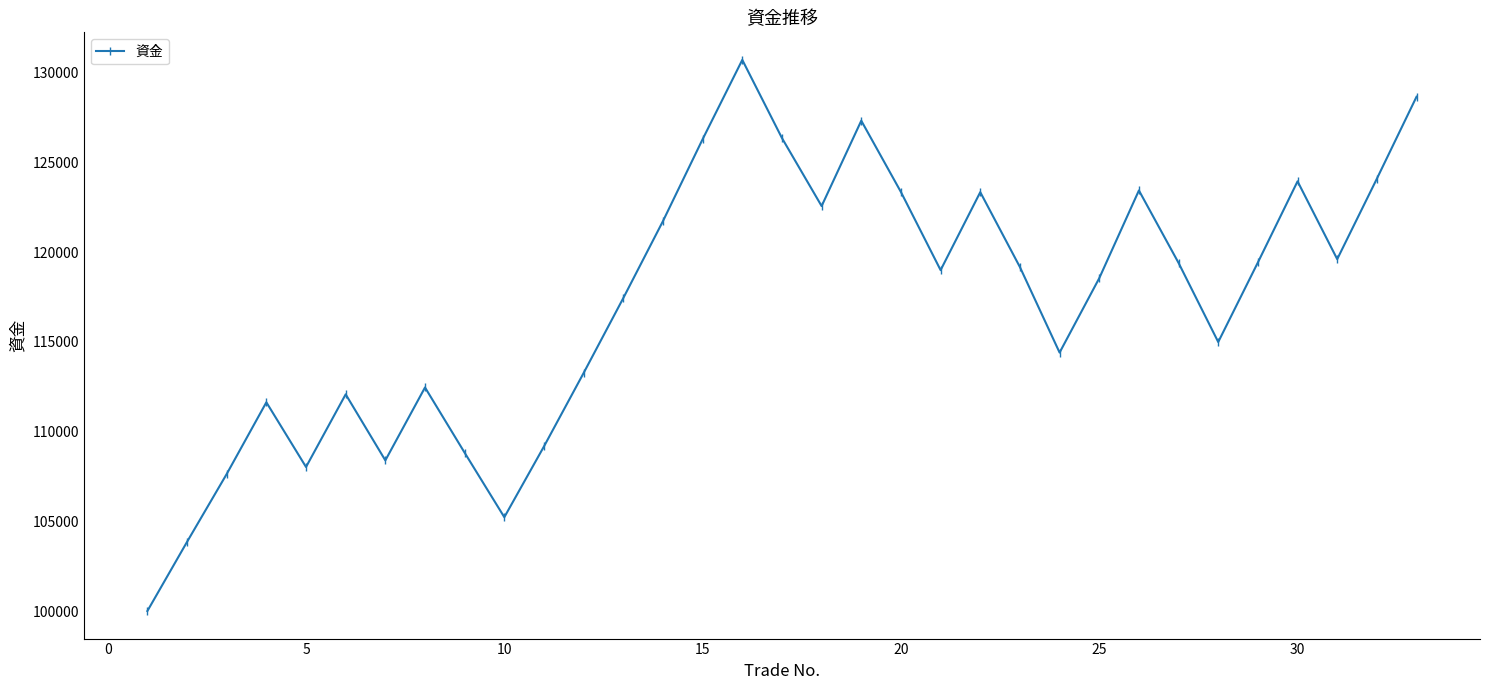

How many data points does each series have?

33